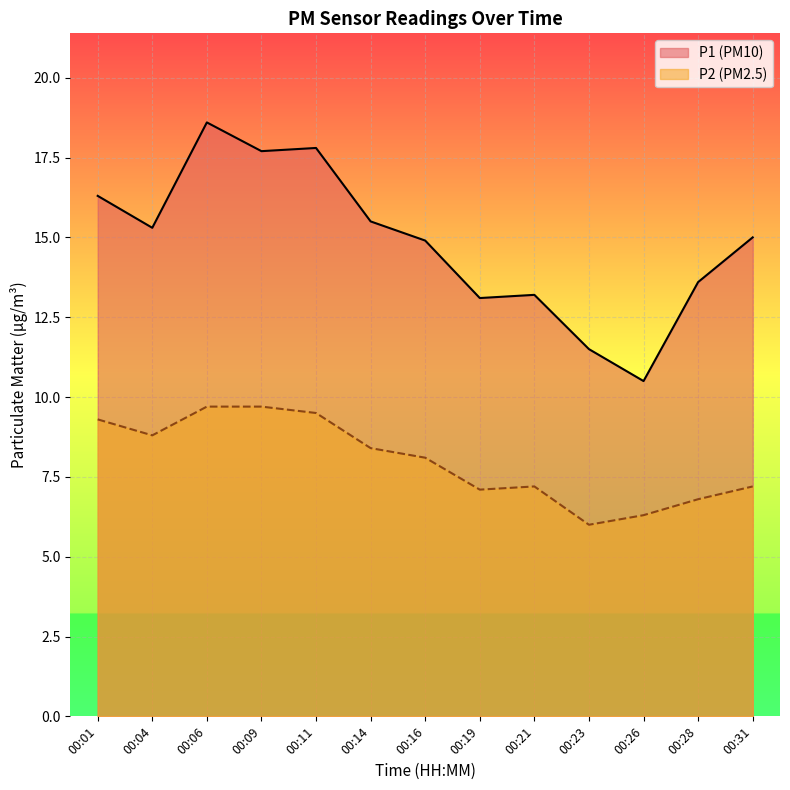

What is the difference between the P1 values at 00:04 and 00:23?

3.8